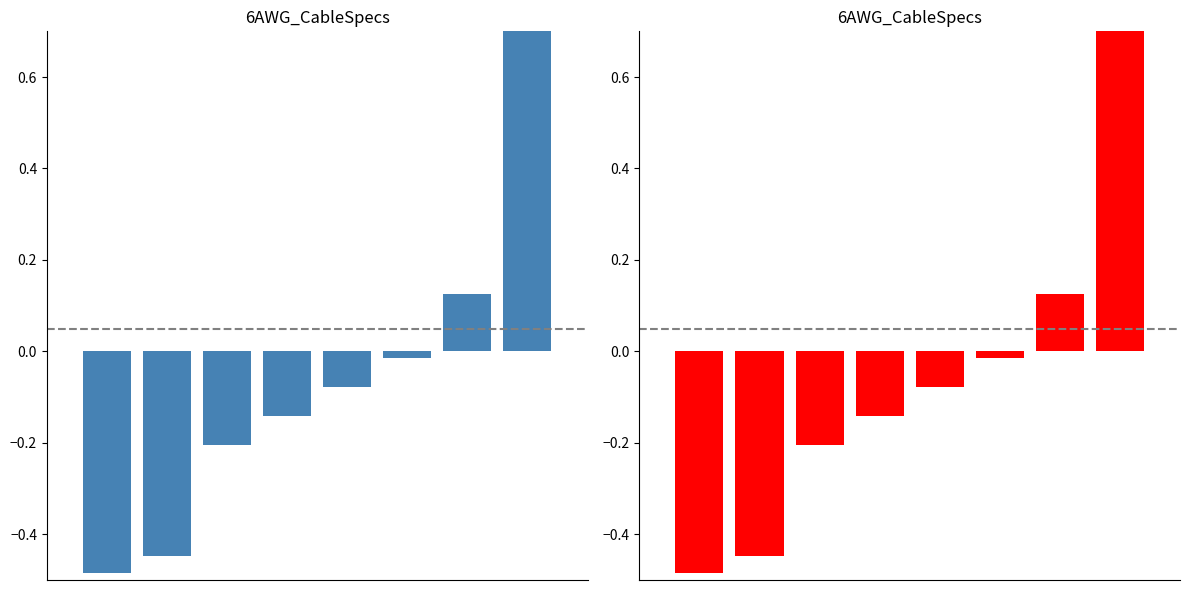

Read the value at 3.

-0.1